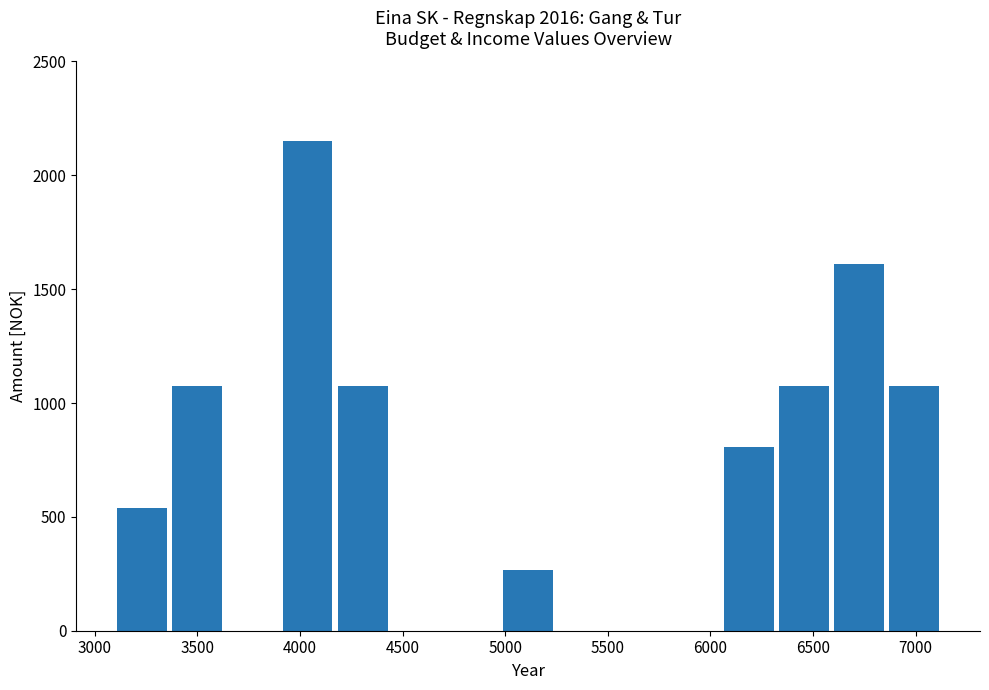

What is the height of the bar covering 3100 to 3400 on the x-axis? Neither the bar edges nor the heights are printed on the chart, so give them approximately, as read against the axes.

550